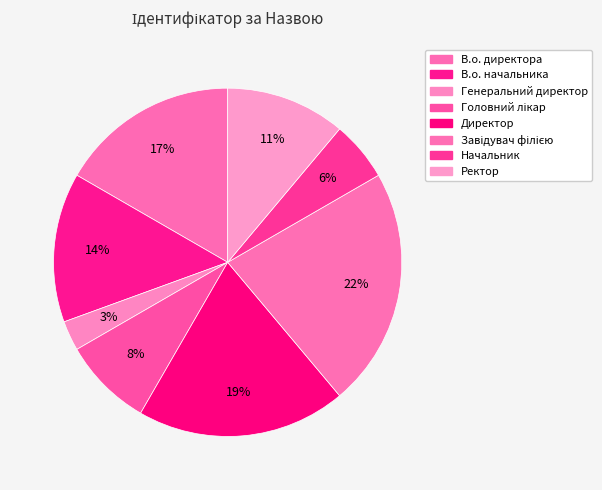

What is the ratio of the value at В.о. начальника to the value at Головний лікар?

1.7